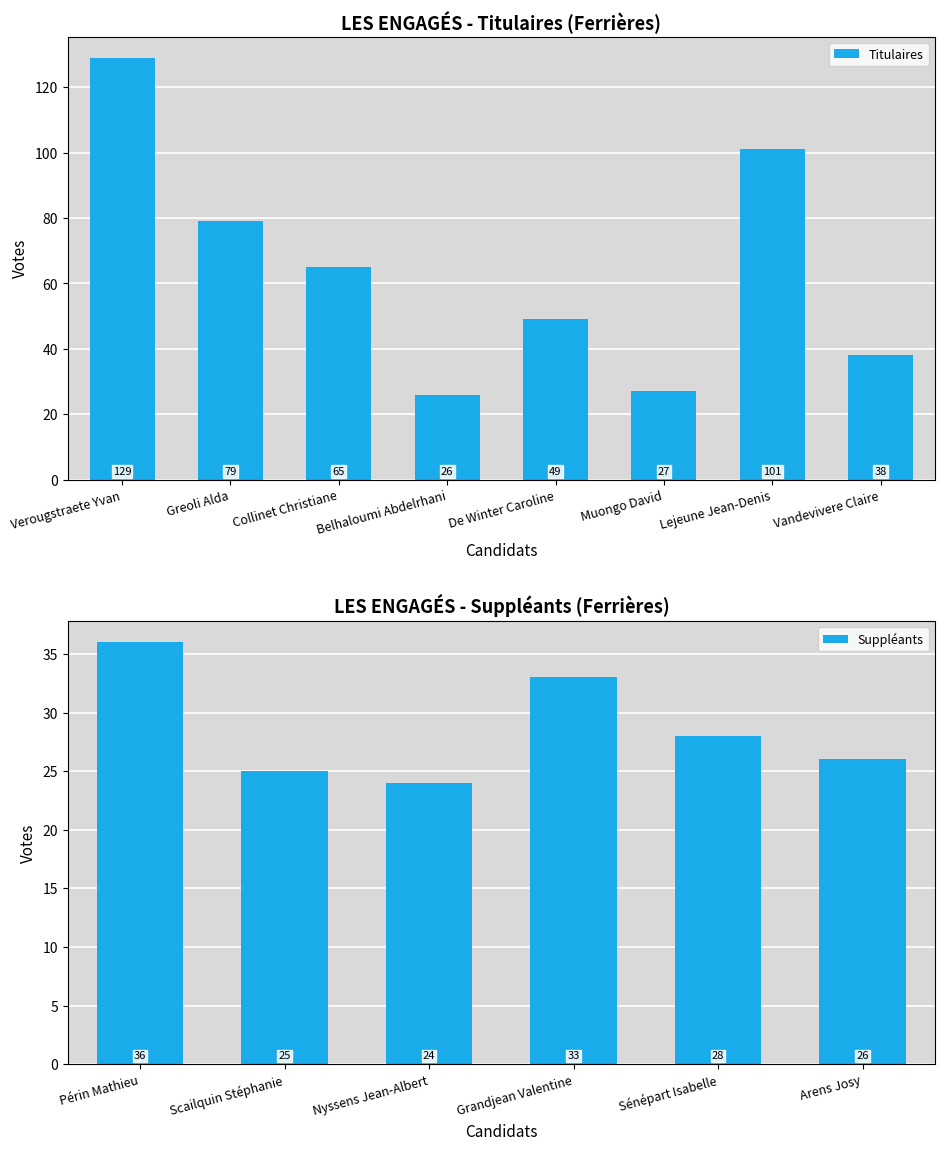

Read the value at Belhaloumi Abdelrhani.

26